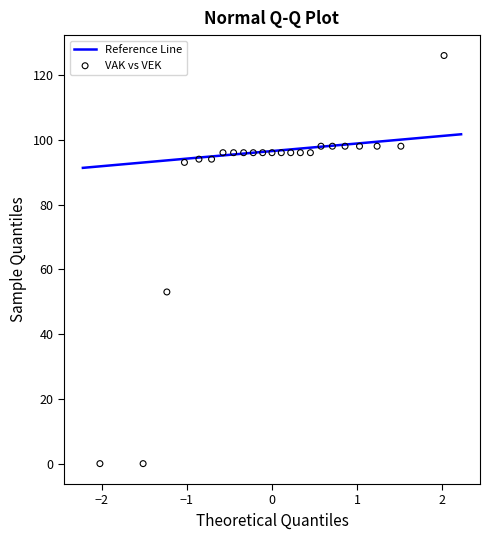

What Y value in the scatter plot is closest to 63?

53